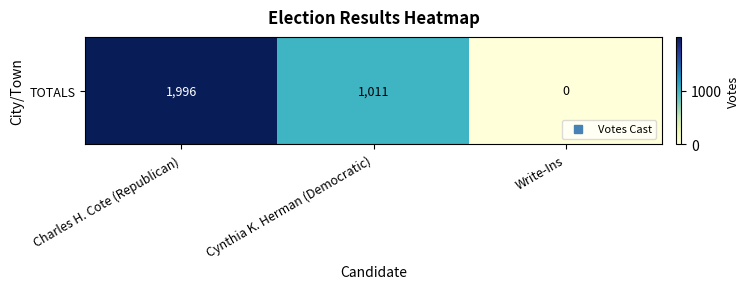

Where is the data nearest to the value 998?

Cynthia K. Herman (Democratic)